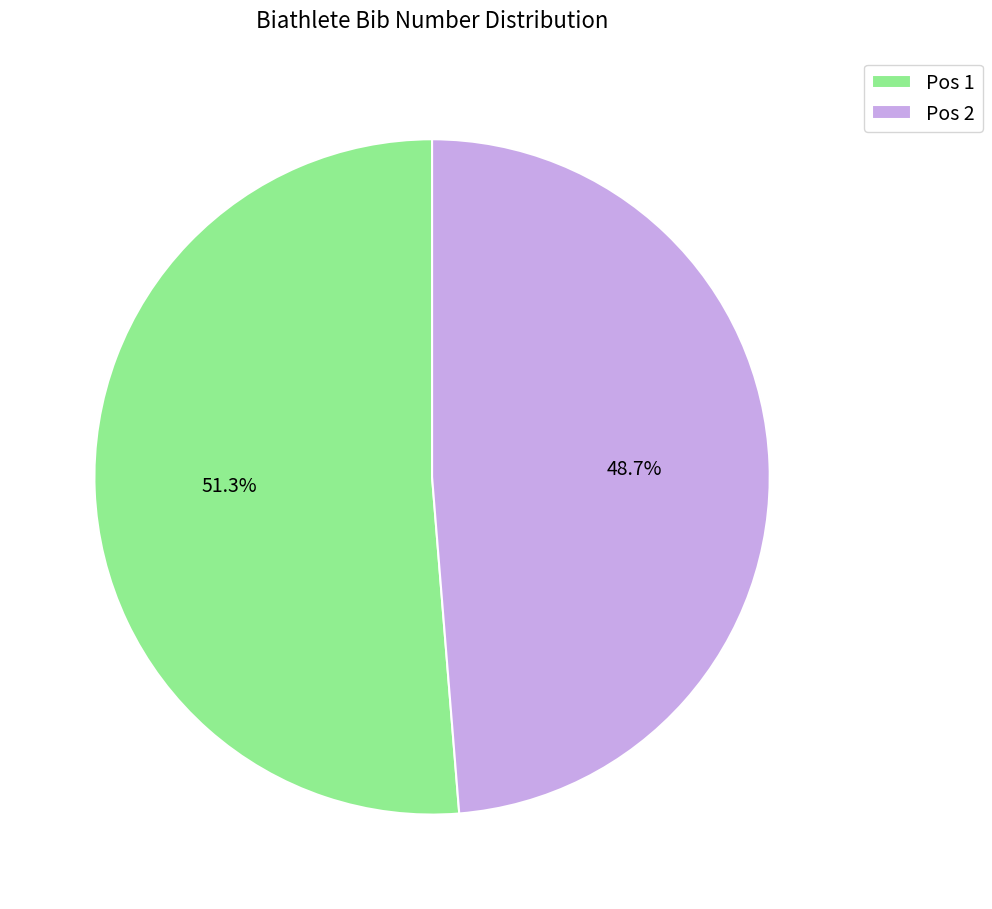

What percentage do Pos 1 and Pos 2 together represent?

100.0%